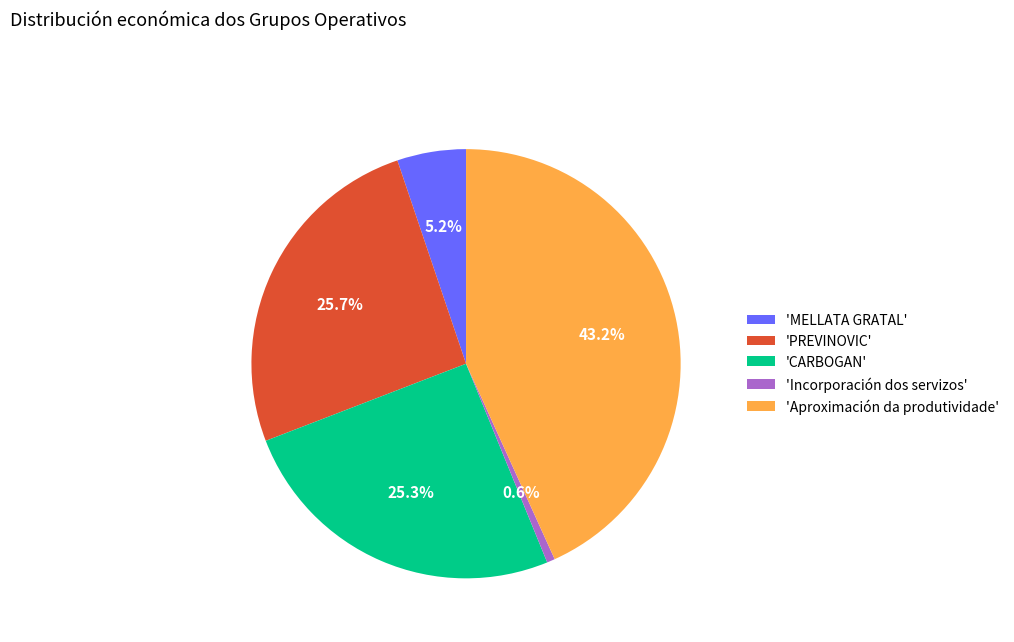

How many slices are in this pie chart?

5